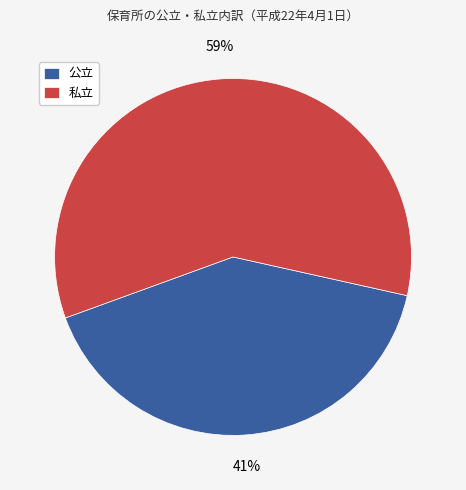

Which has a higher value, 公立 or 私立?

私立